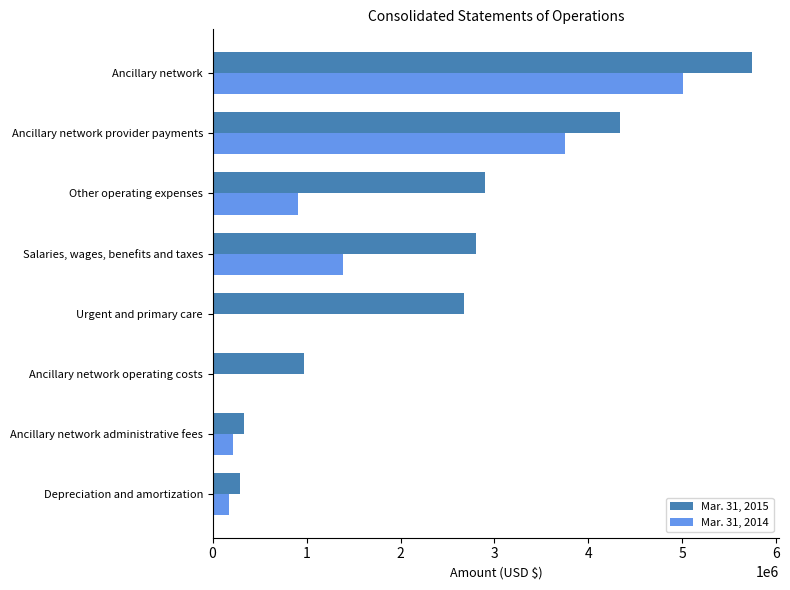

What is the maximum value shown in the chart?

5743000